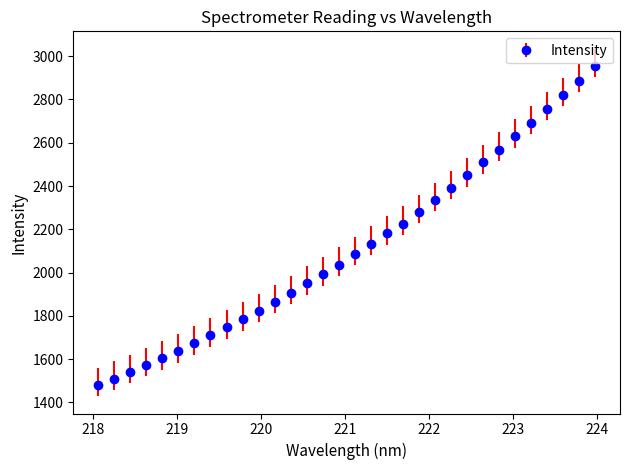

What is the average value?

2116.8